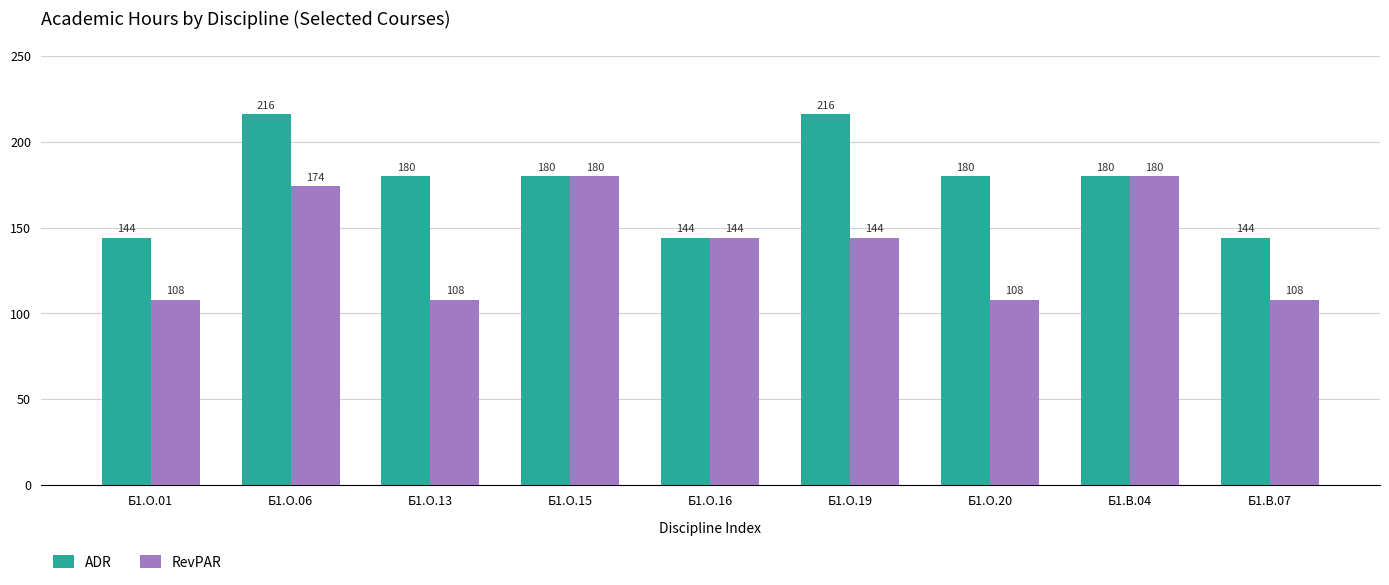

How many data points does each series have?

9